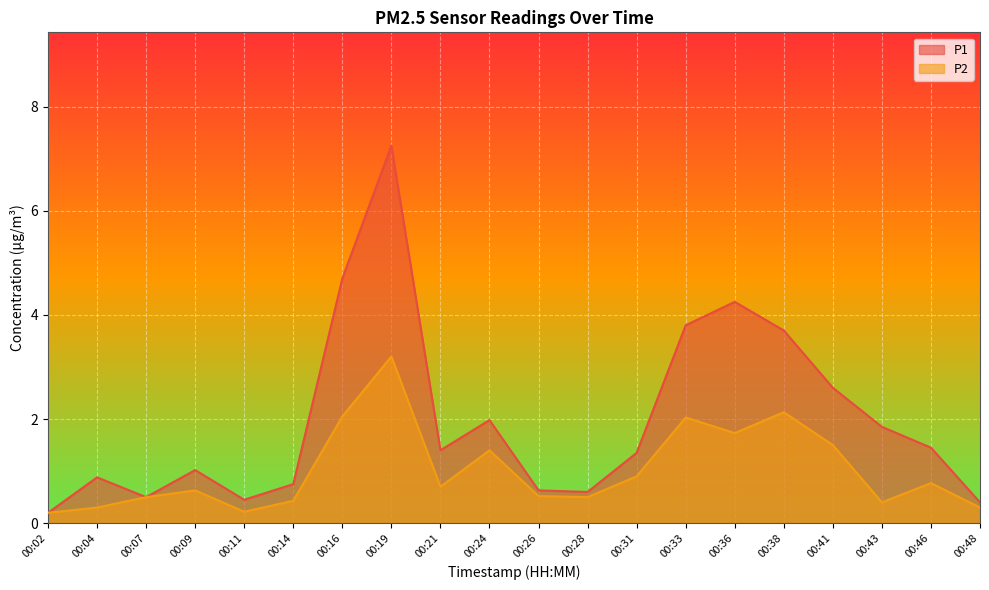

What is the approximate value of P2 at 00:46?

0.8